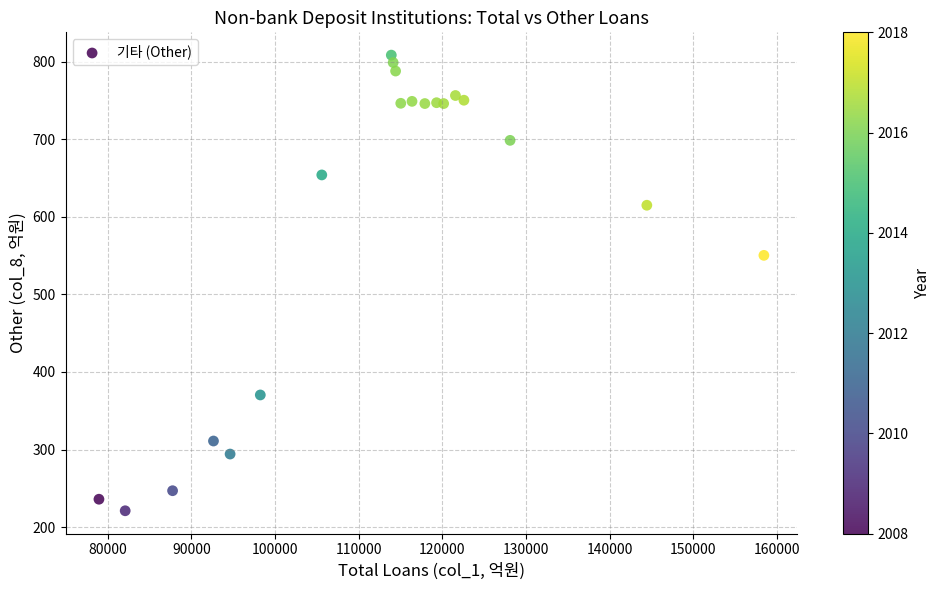

What Y value in the scatter plot is closest to 514?

550.3